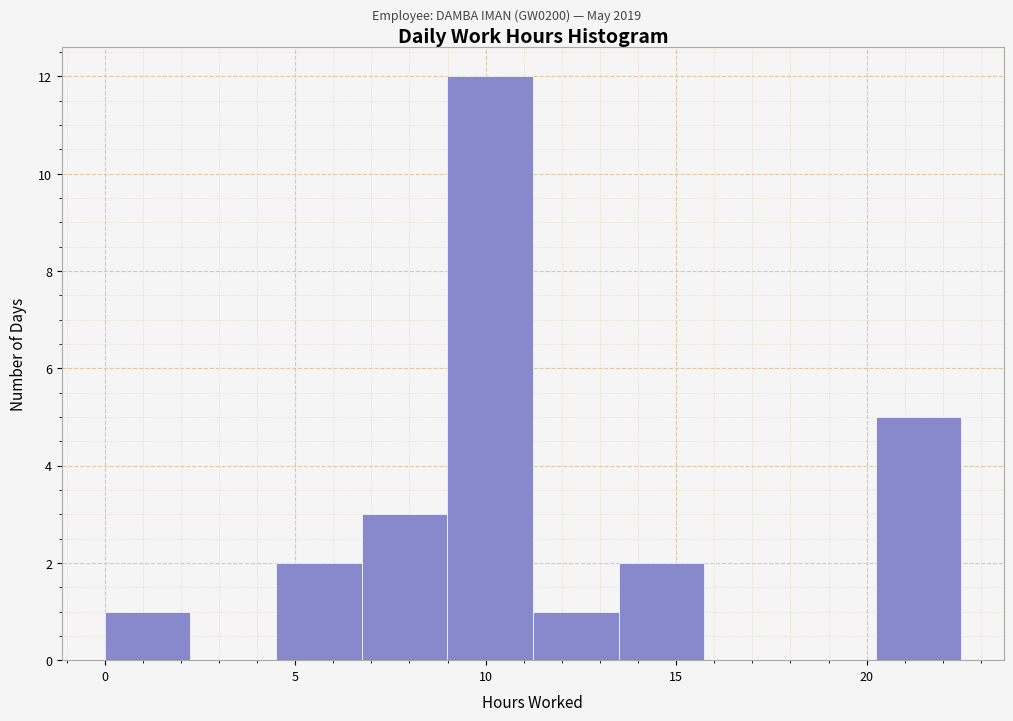

Which range on the x-axis has the tallest bar?

9.0 to 11.0